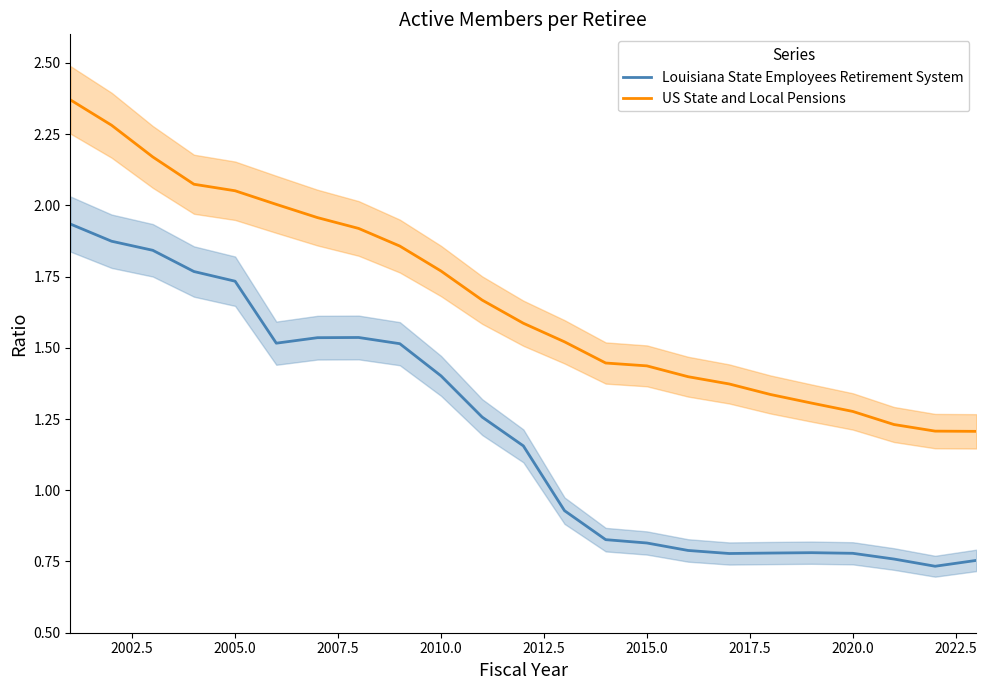

What are all the series names shown in the legend?

Louisiana State Employees Retirement System, US State and Local Pensions